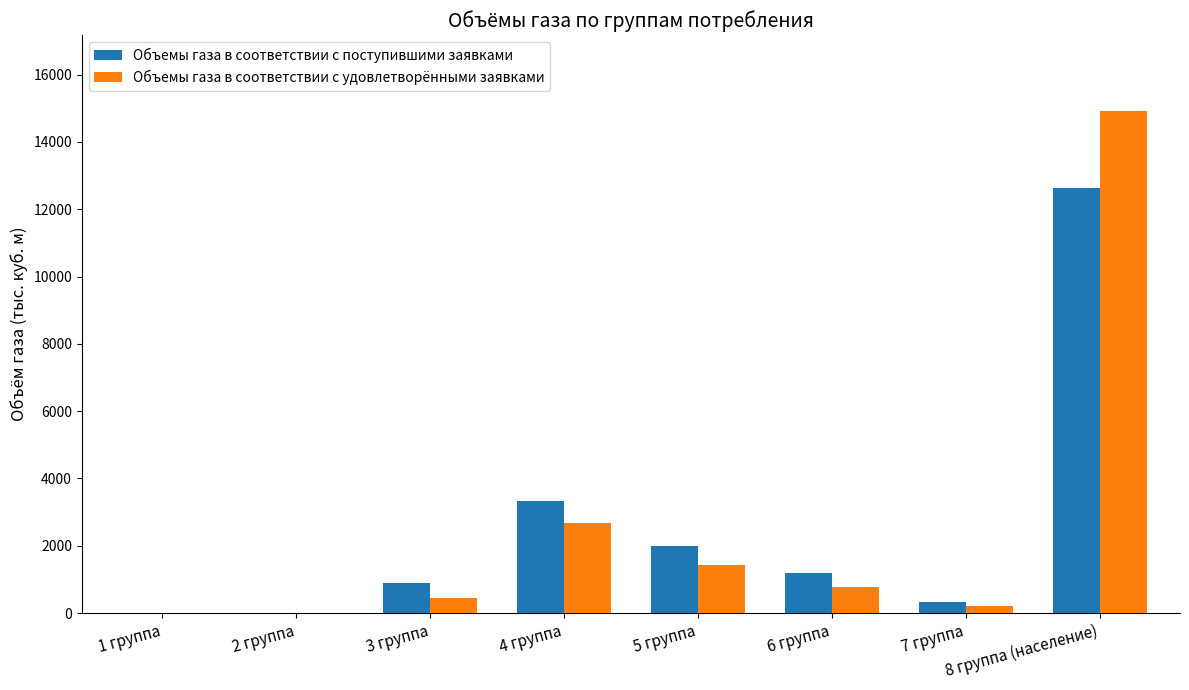

How many values in the Объемы газа в соответствии с поступившими заявками series exceed 1187?

4